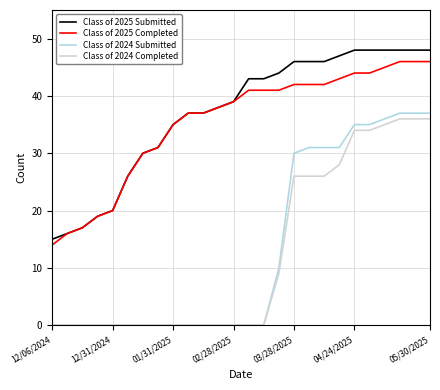

True or false: Class of 2024 Completed and Class of 2025 Submitted cross at least once.

False